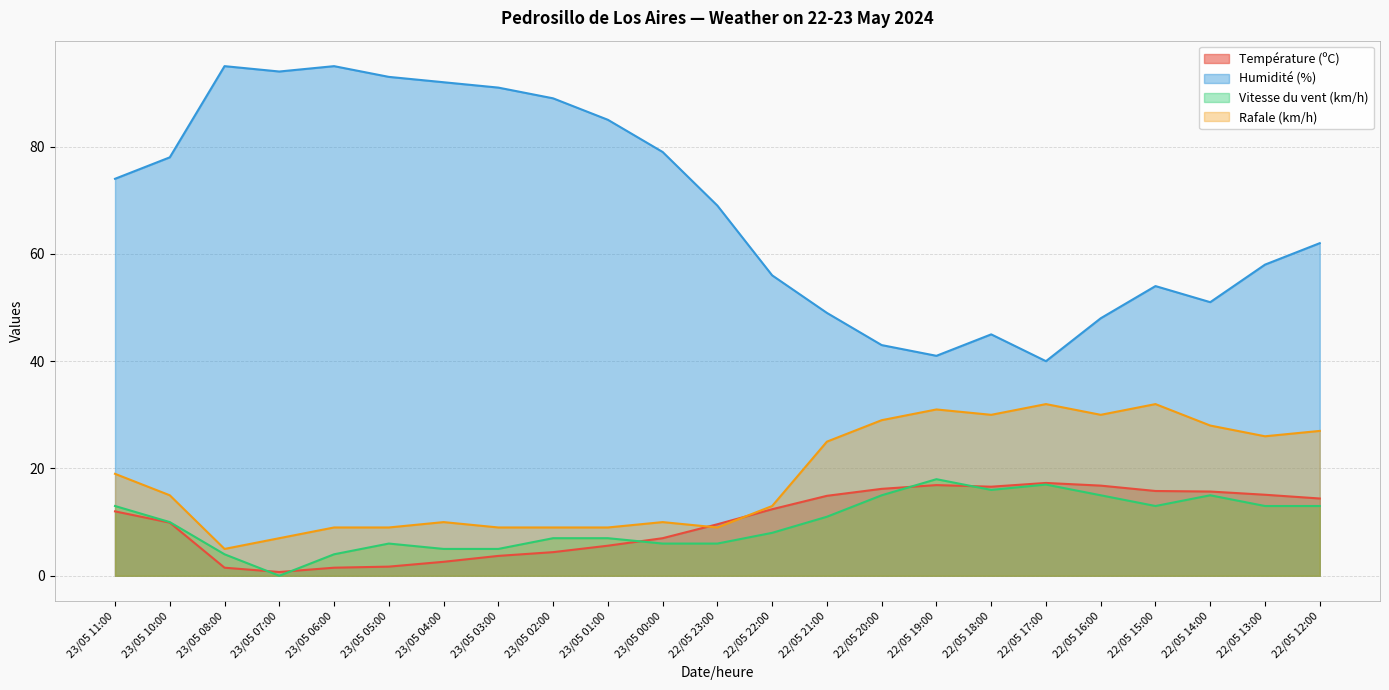

Rank the categories by Vitesse du vent (km/h) value from highest to lowest.

22/05 19:00, 22/05 17:00, 22/05 18:00, 22/05 20:00, 22/05 16:00, 22/05 14:00, 23/05 11:00, 22/05 15:00, 22/05 13:00, 22/05 12:00, 22/05 21:00, 23/05 10:00, 22/05 22:00, 23/05 02:00, 23/05 01:00, 23/05 05:00, 23/05 00:00, 22/05 23:00, 23/05 04:00, 23/05 03:00, 23/05 08:00, 23/05 06:00, 23/05 07:00